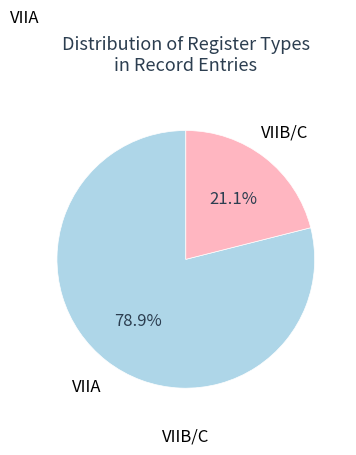

Does VIIA account for over 50% of the chart?

Yes